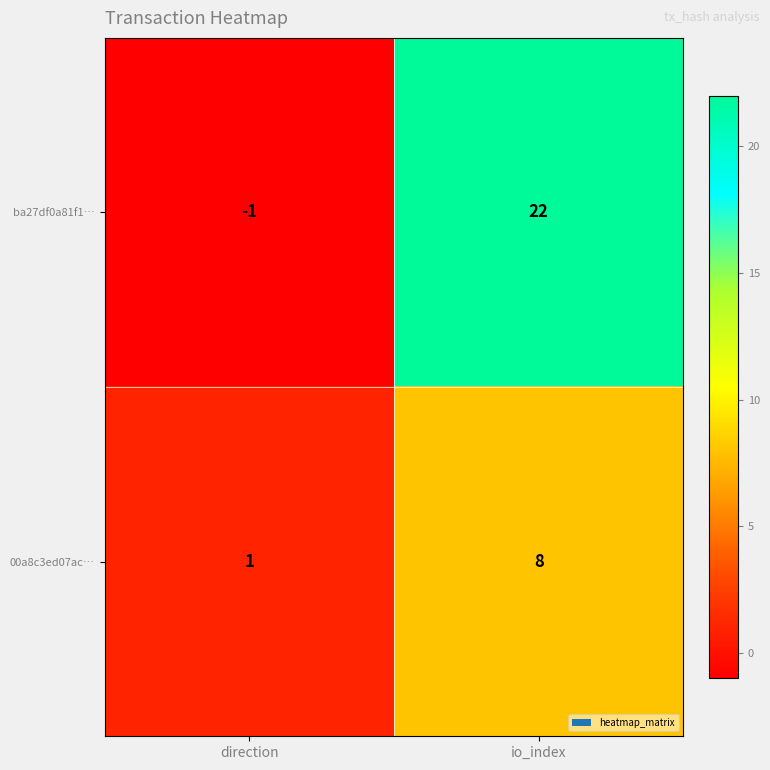

True or false: ba27df0a81f1… has a value of 36 at io_index.

False